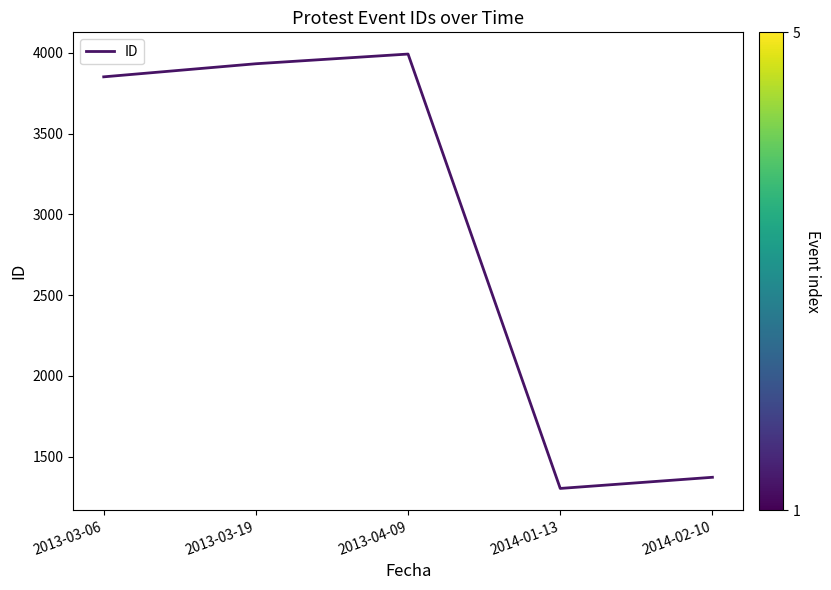

The chart shows a value of 3992 at 2013-04-09. True or false?

True